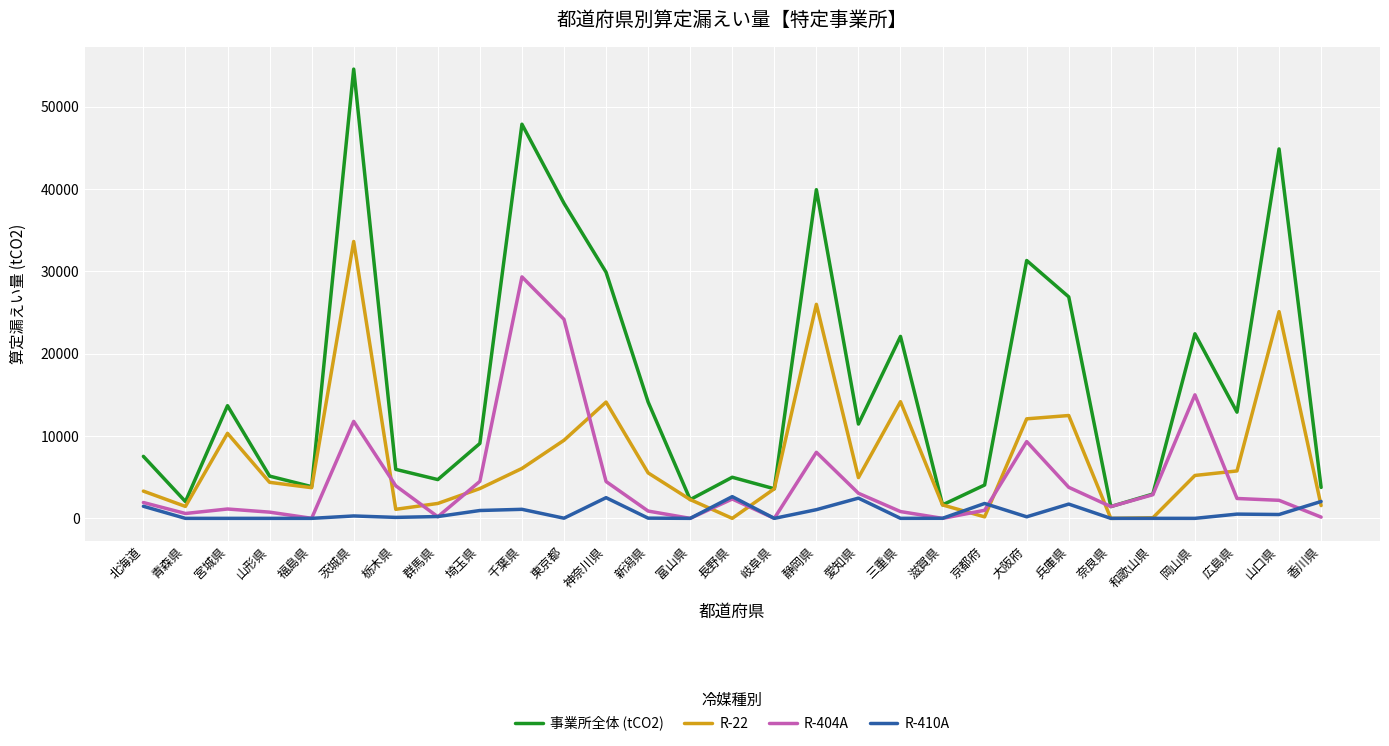

At which category is the sum across all series the highest?

茨城県